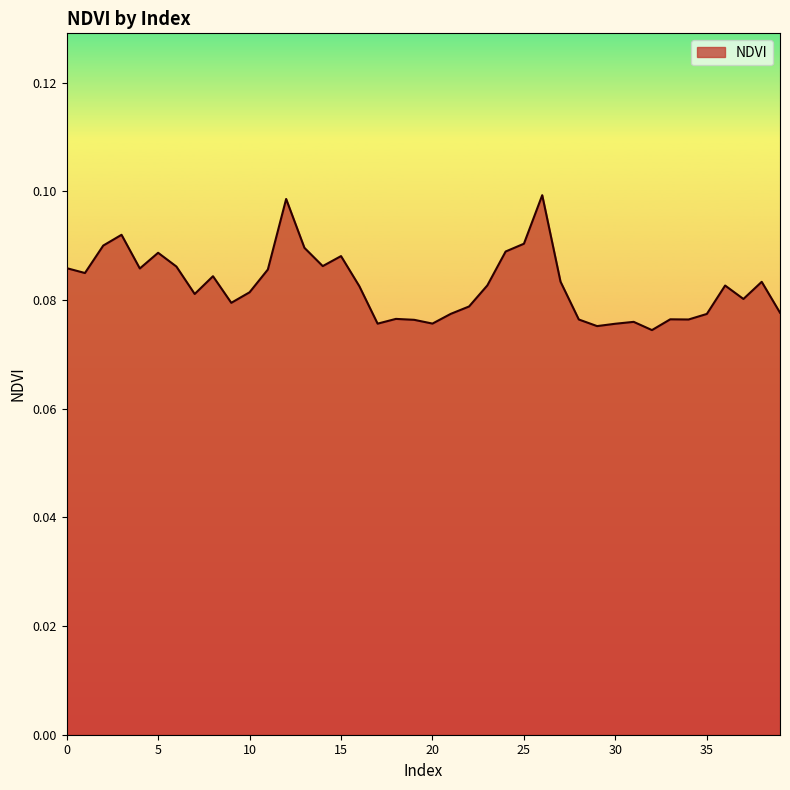

List the labels in order of value, smallest first.

32, 29, 30, 17, 20, 31, 19, 28, 34, 33, 18, 35, 21, 39, 22, 9, 37, 7, 10, 16, 36, 23, 38, 27, 8, 1, 11, 4, 0, 6, 14, 15, 5, 24, 13, 2, 25, 3, 12, 26